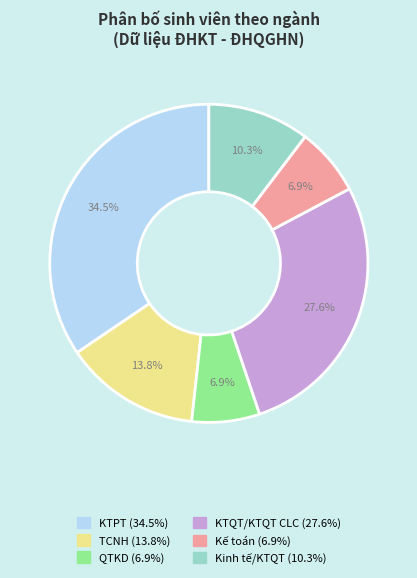

Is there any slice that represents more than half of the pie?

No